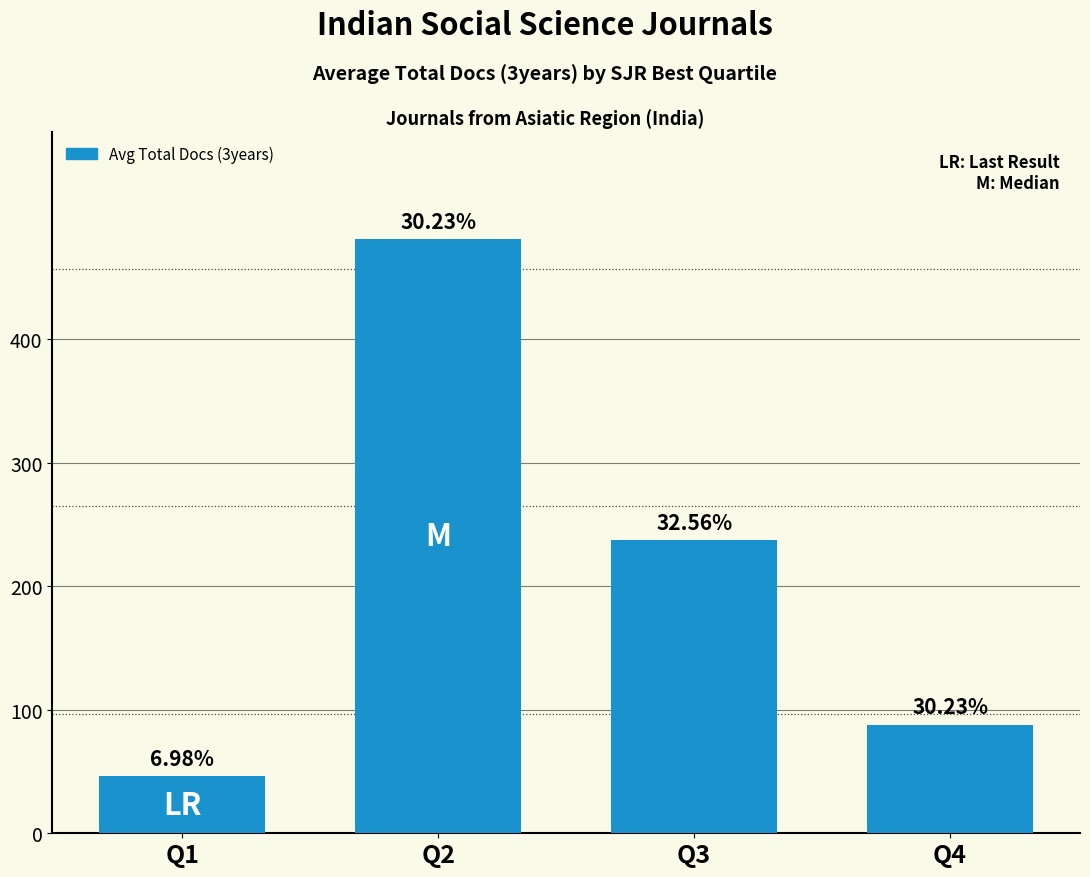

How many bars are there in total?

4